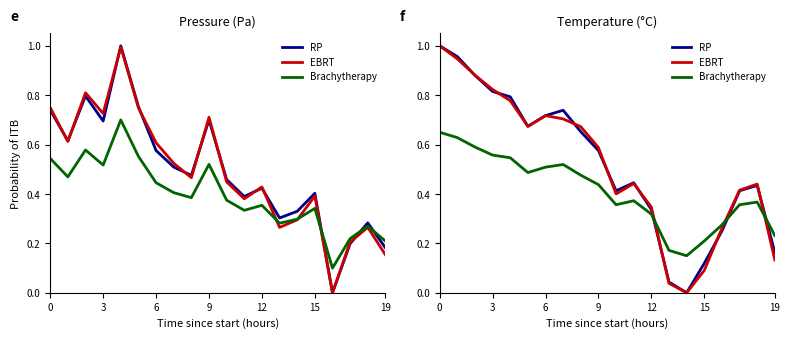

True or false: Brachytherapy and EBRT cross at least once.

True